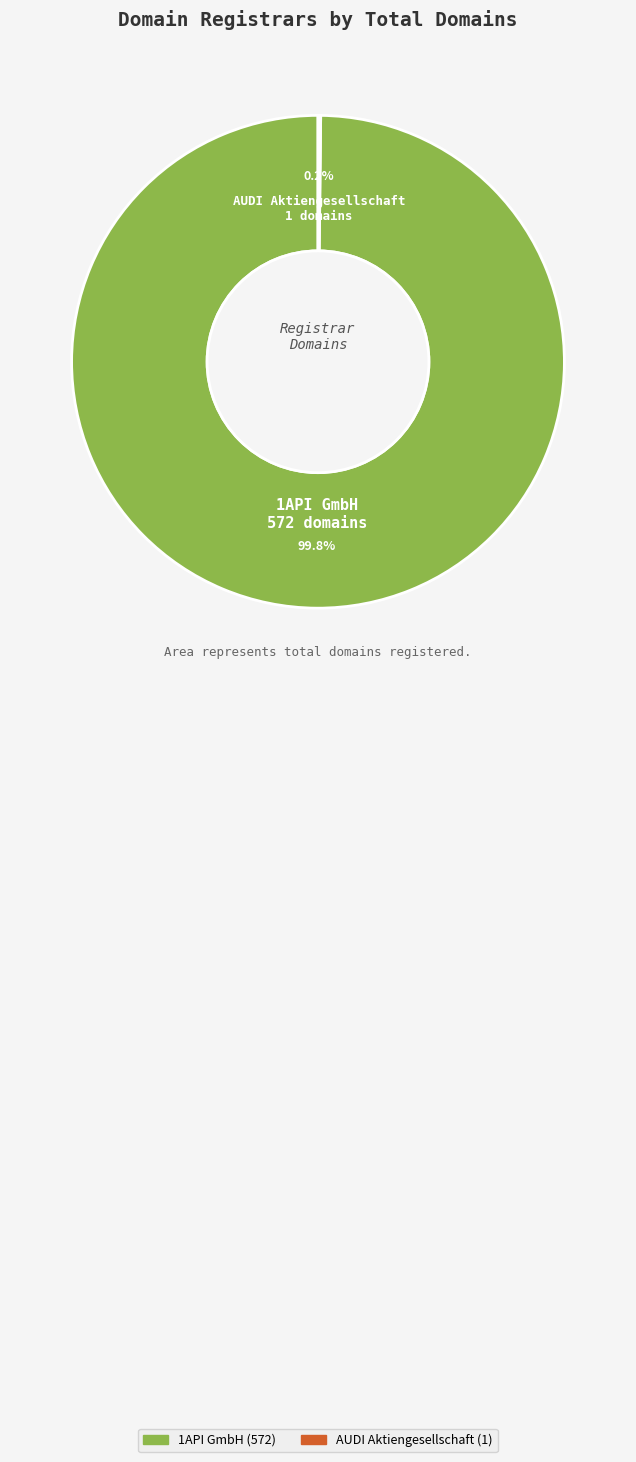

Does any single category account for the majority?

Yes